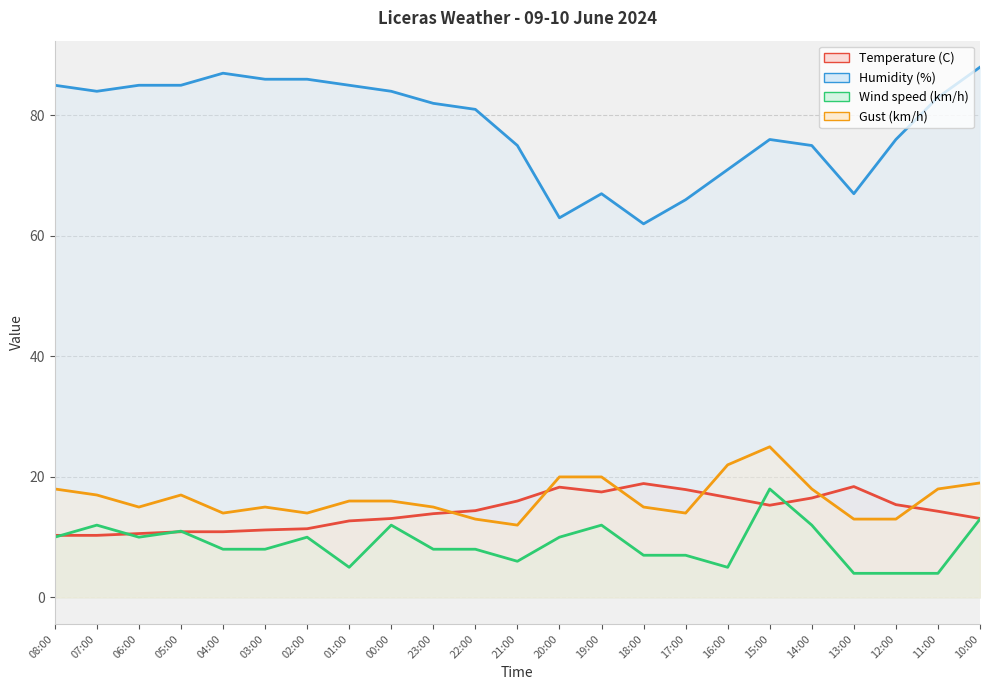

After their last crossing, which series has the higher values: Temperature (C) or Gust (km/h)?

Gust (km/h)